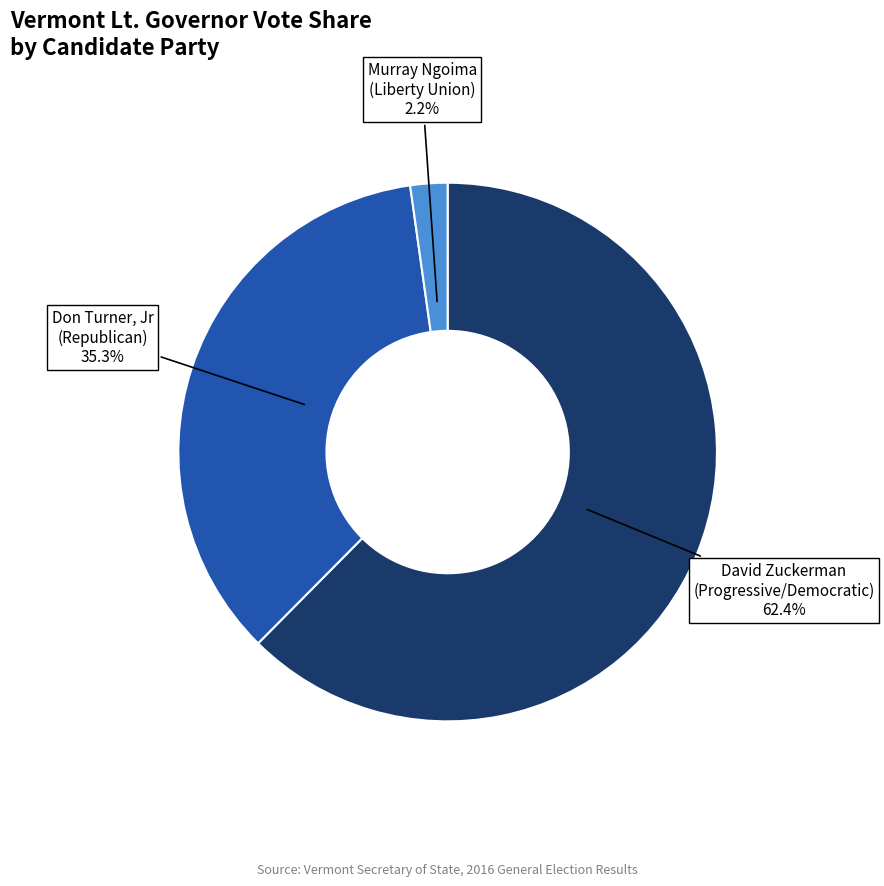

Rank the categories by value from lowest to highest.

Murray Ngoima (Liberty Union), Don Turner, Jr (Republican), David Zuckerman (Progressive/Democratic)